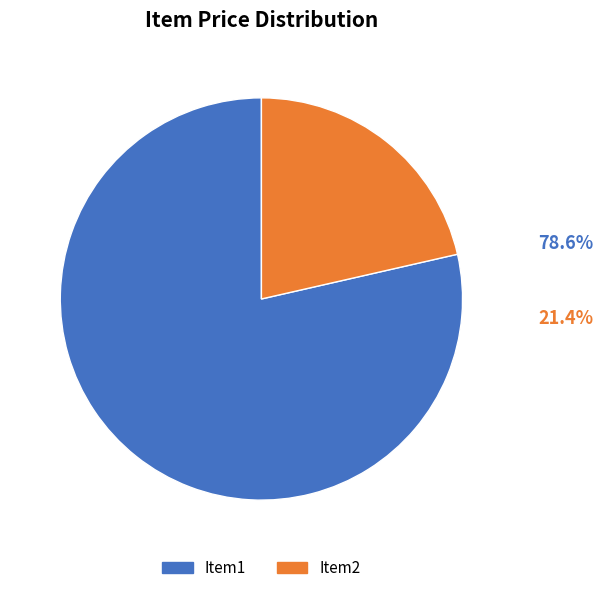

How many slices are in this pie chart?

2